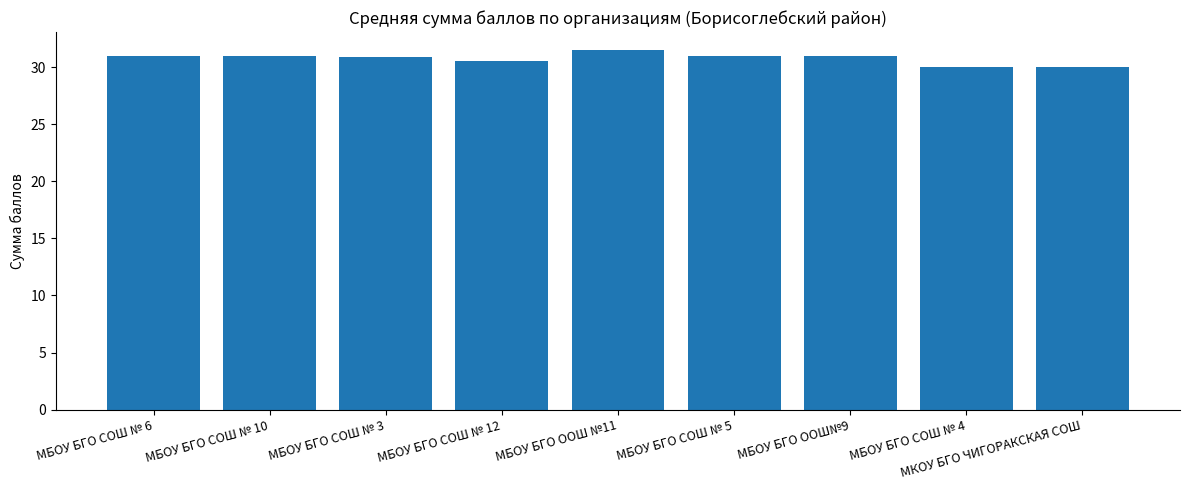

Are the bars grouped side by side (vs. stacked)?

No